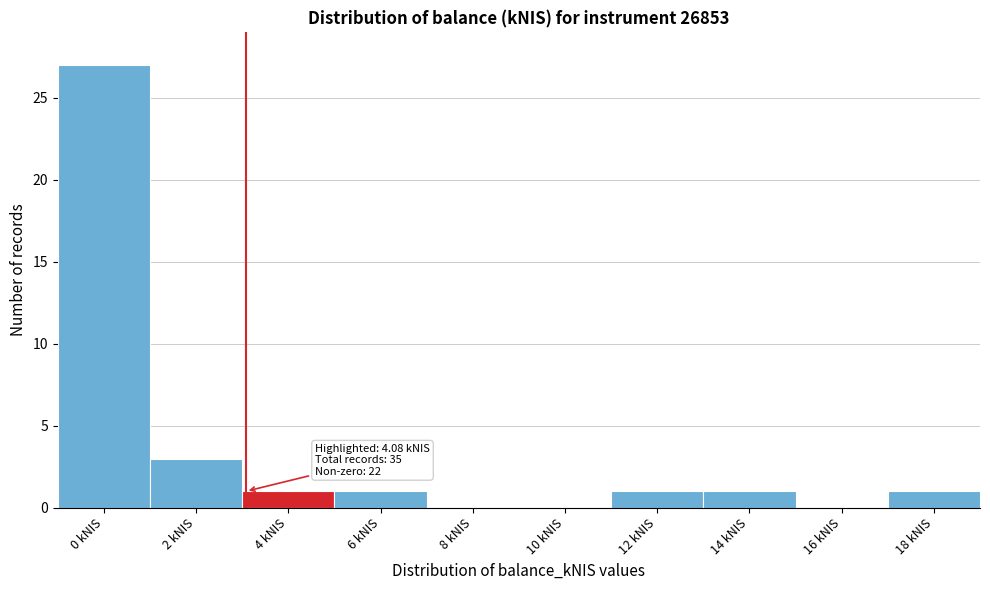

Reading left to right, transcribe all the data shown in this chart.

0 kNIS=27	2 kNIS=3	4 kNIS=1	6 kNIS=1	8 kNIS=0	10 kNIS=0	12 kNIS=1	14 kNIS=1	16 kNIS=0	18 kNIS=1